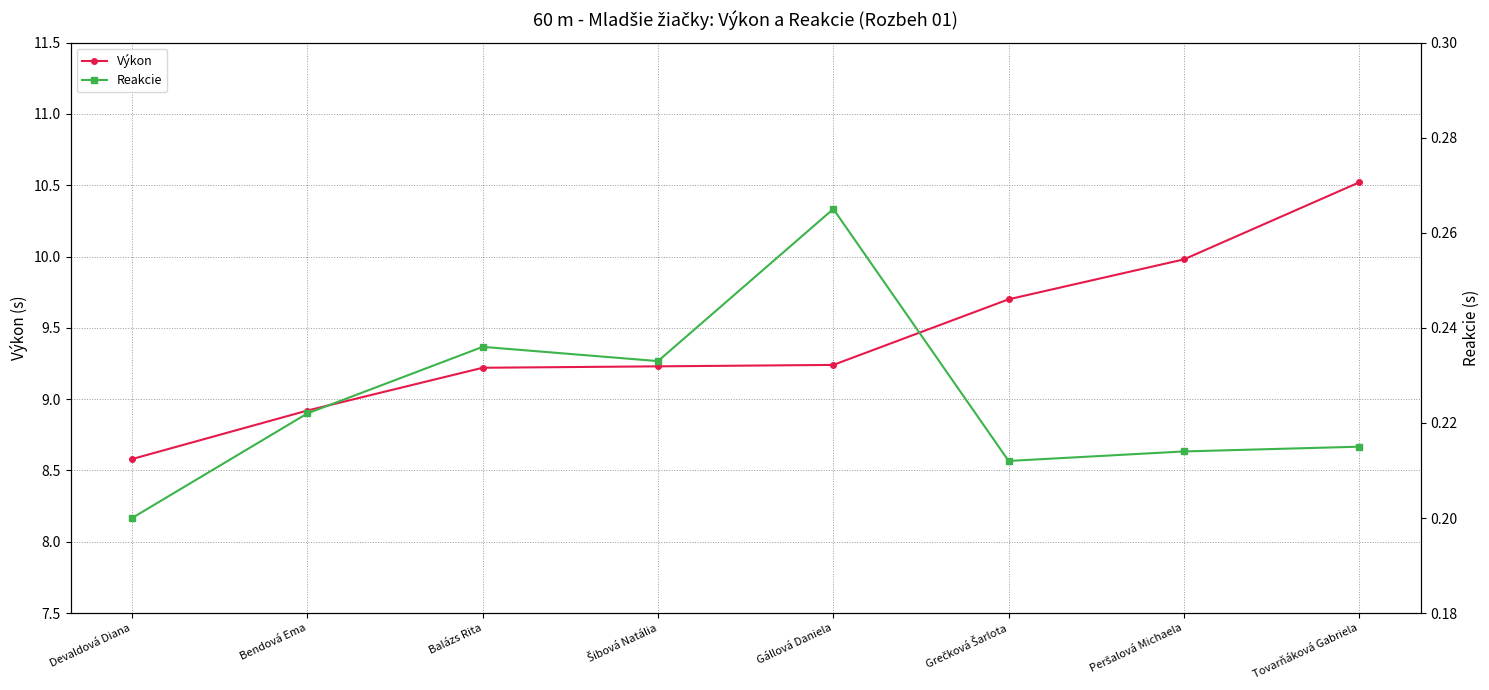

Is this an area chart (filled region under the line)?

No